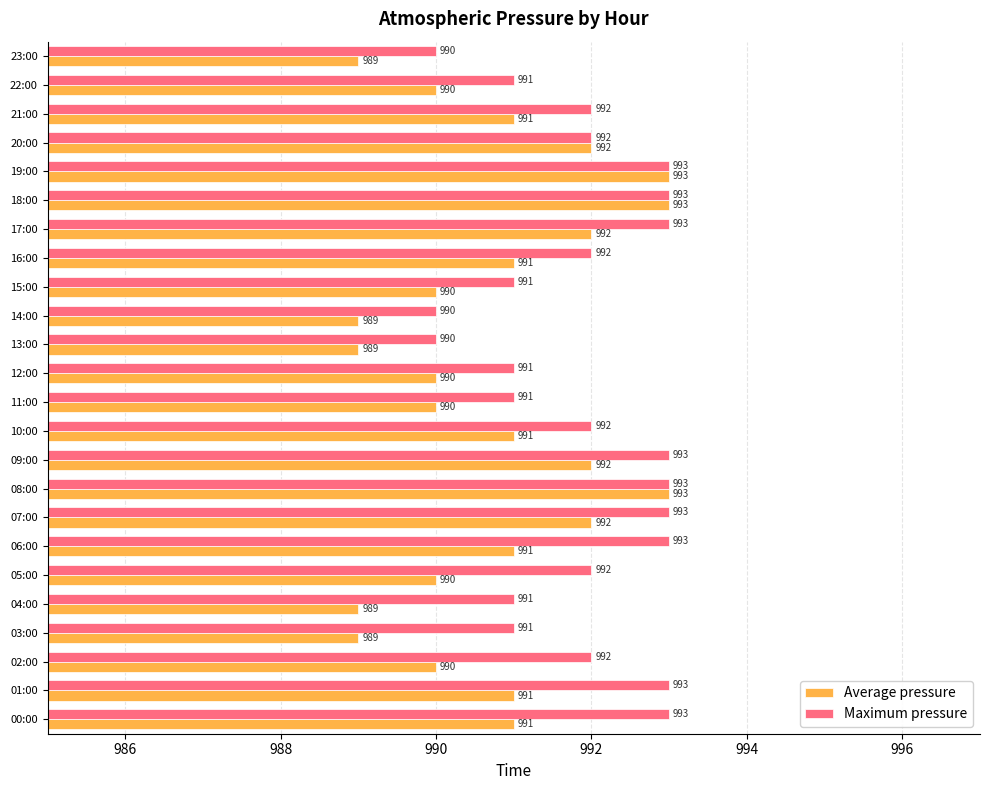

What is the greatest value displayed?

993